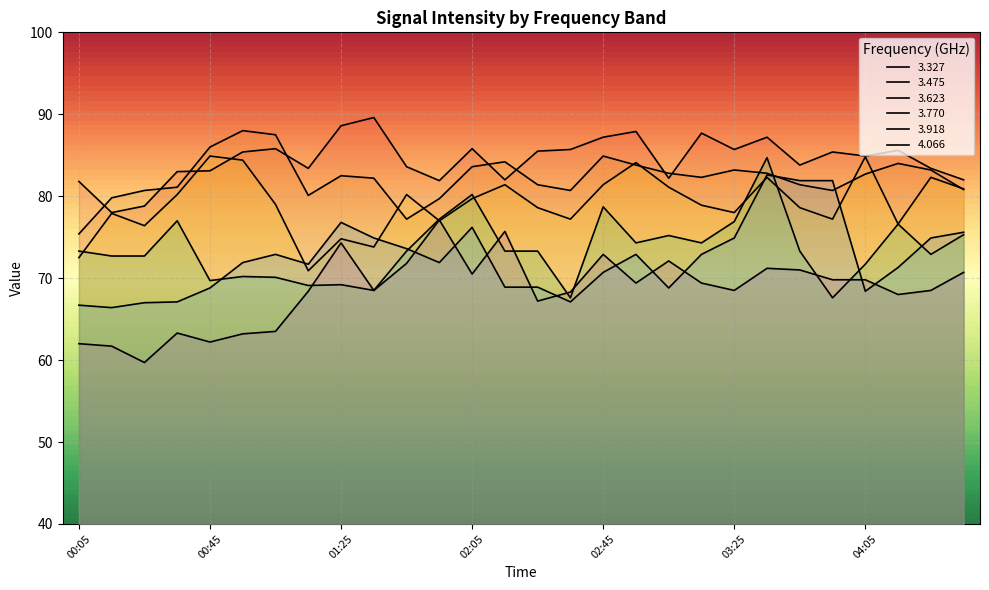

The value of 3.623 at 00:45 is 23.0. True or false?

False